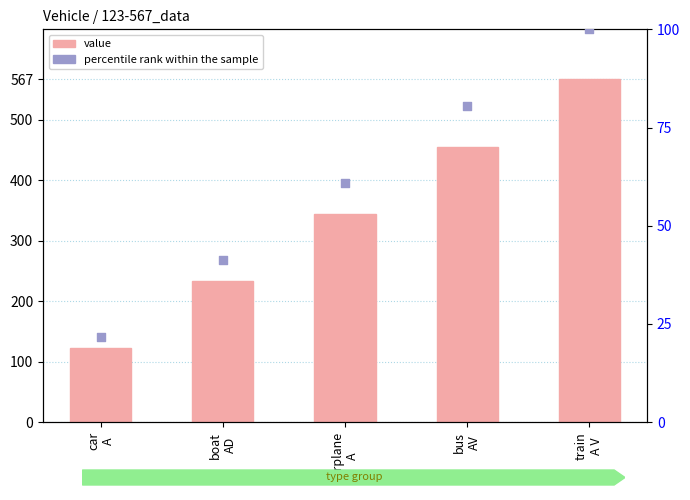

Which series has the widest spread of Y values?

value